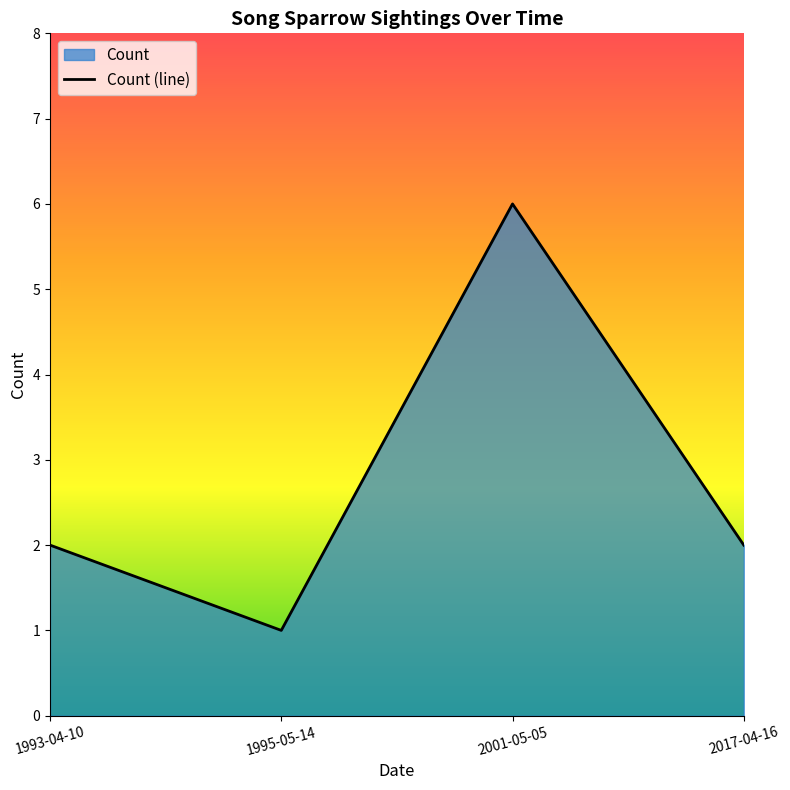

Rank the categories by value from highest to lowest.

2001-05-05, 1993-04-10, 2017-04-16, 1995-05-14